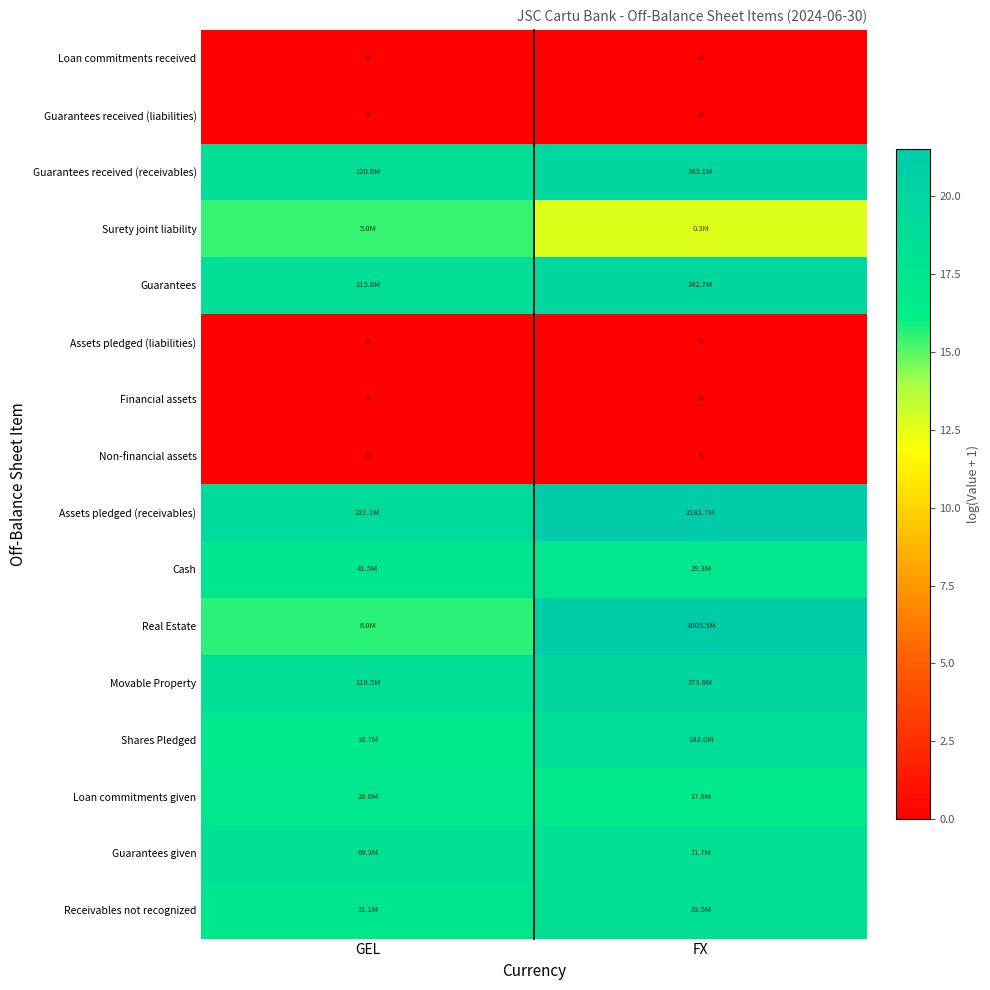

The Guarantees received (receivables) series shows 19.7 at FX. True or false?

True